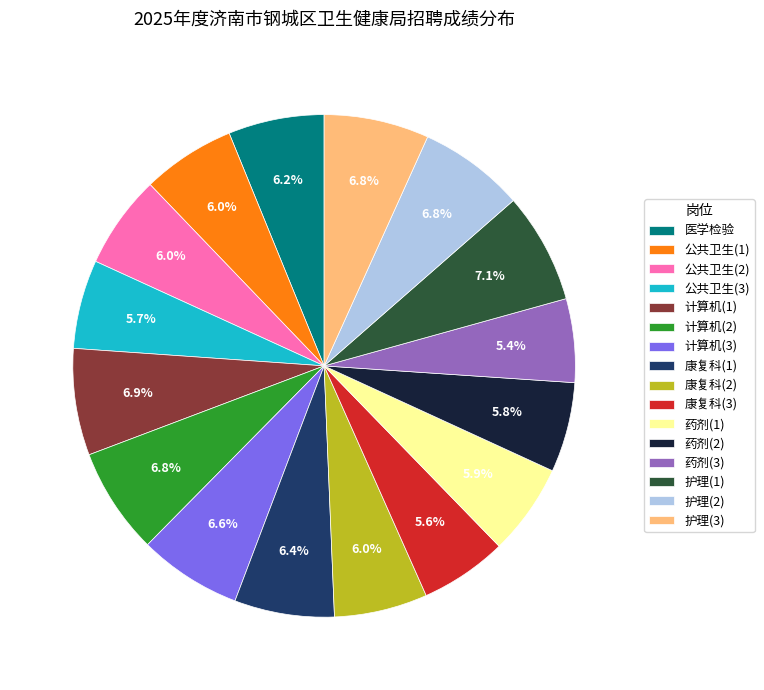

Between 护理(1) and 康复科(2), which is larger?

护理(1)